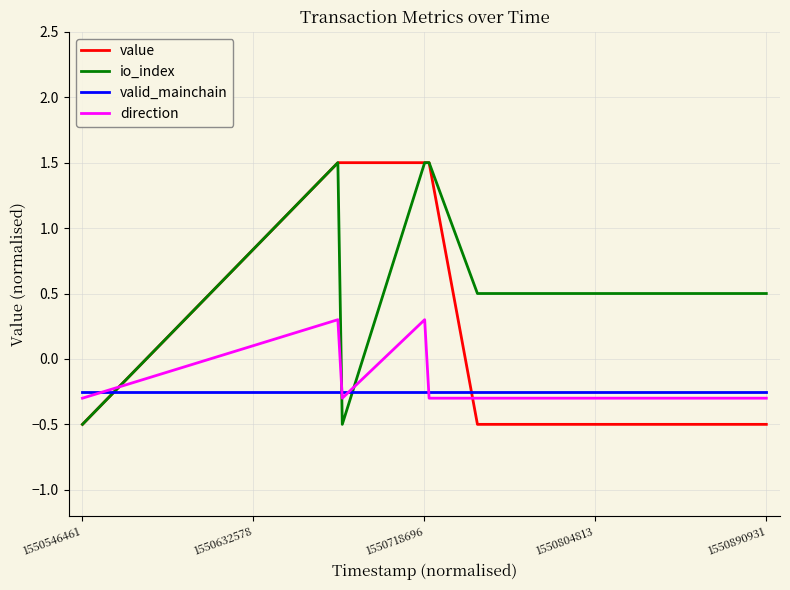

Count the number of categories in the chart.

7